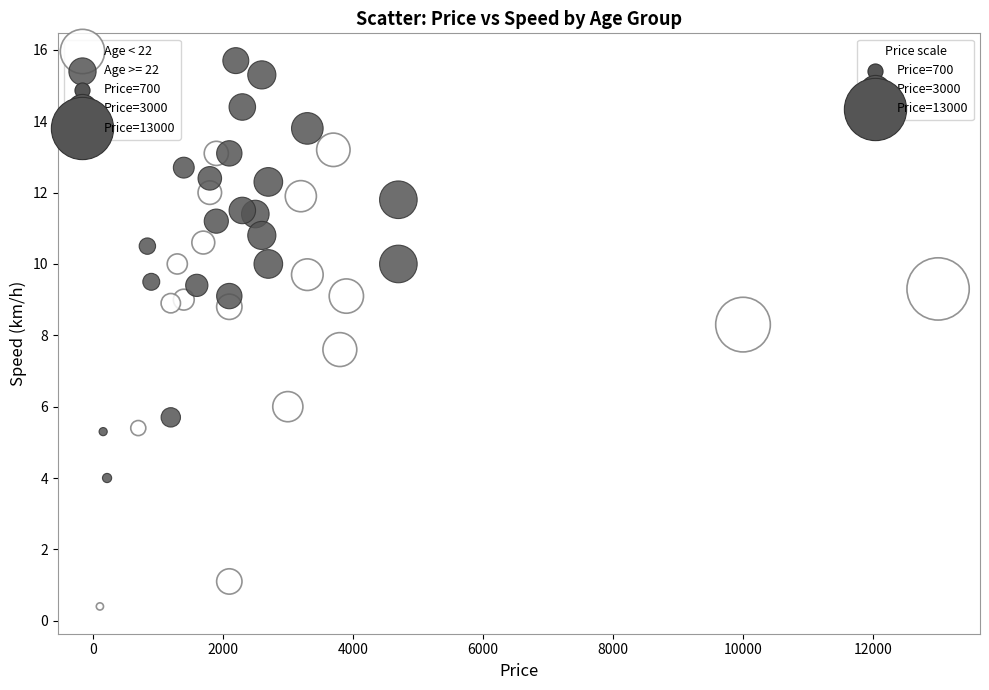

Which series has the widest spread of Y values?

Age < 22